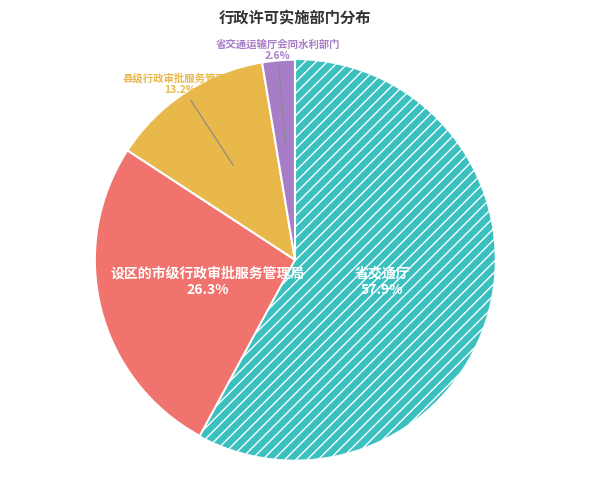

Does any single category account for the majority?

Yes